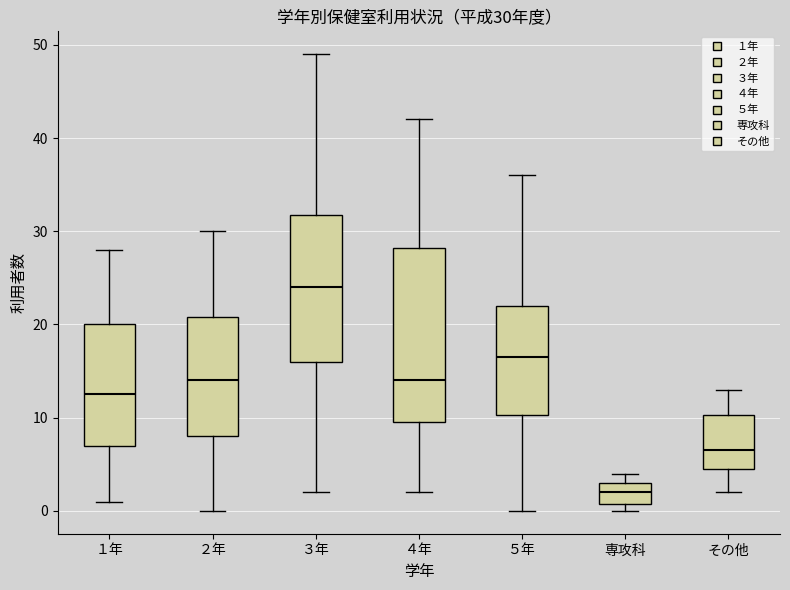

Comparing the boxes themselves (not the whiskers), which one is the tallest?

４年